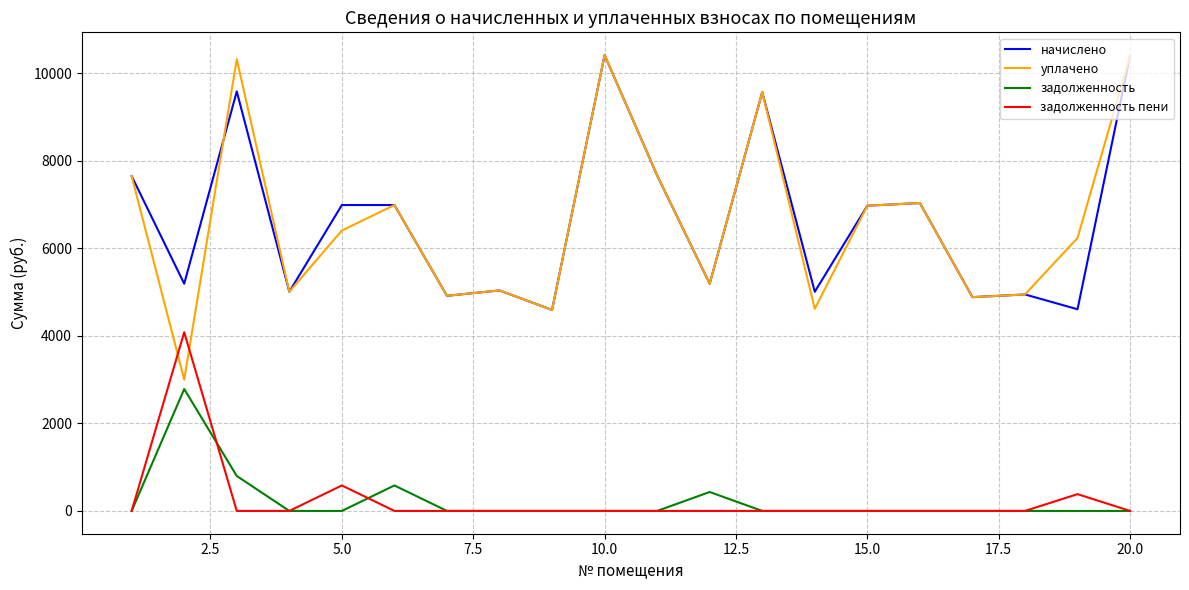

Which series has the widest spread of values?

уплачено